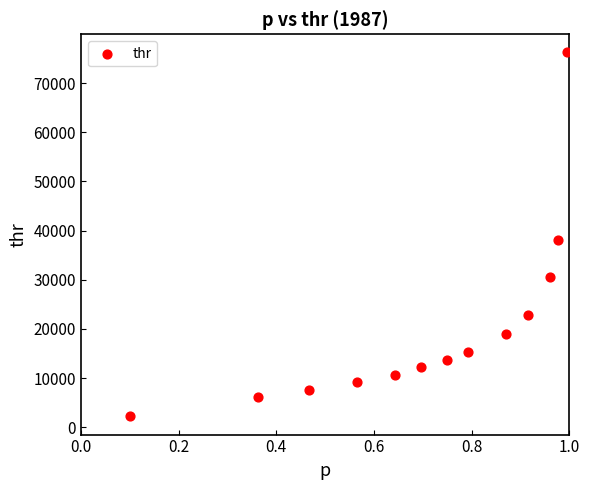

What Y value in the scatter plot is closest to 39214?

38113.0